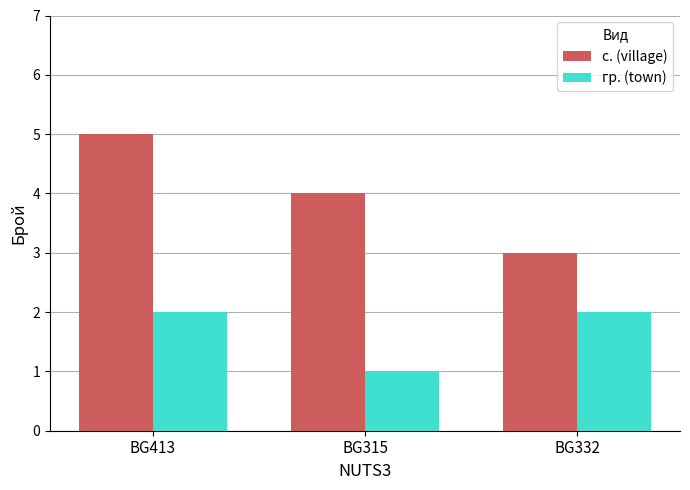

Rank the series by their average value, from highest to lowest.

с. (village), гр. (town)